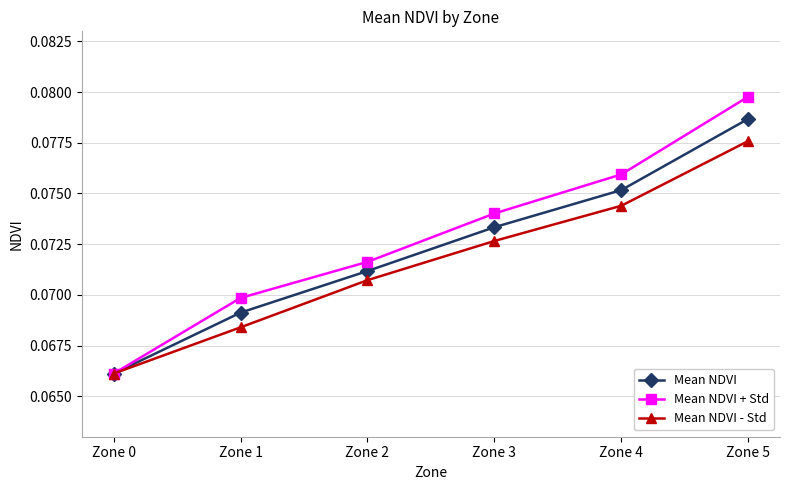

Which category has the lowest value in the Mean NDVI - Std series?

Zone 0